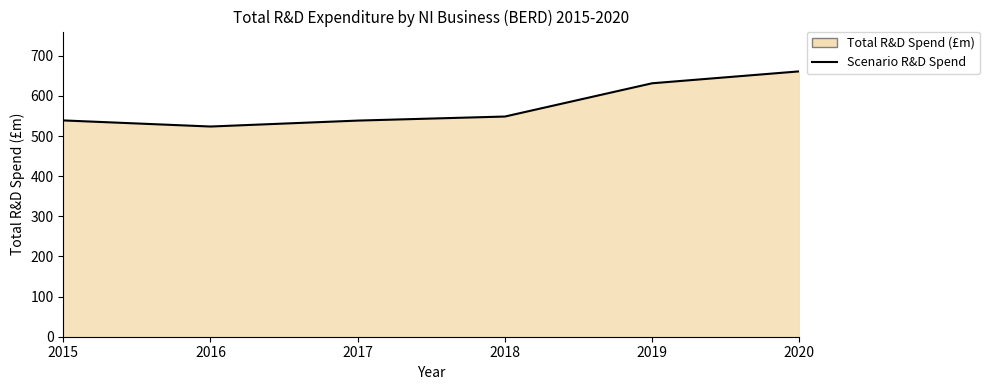

Reading left to right, what are all the values shown in this chart?

539.1	523.9	538.7	548.8	631.7	661.4